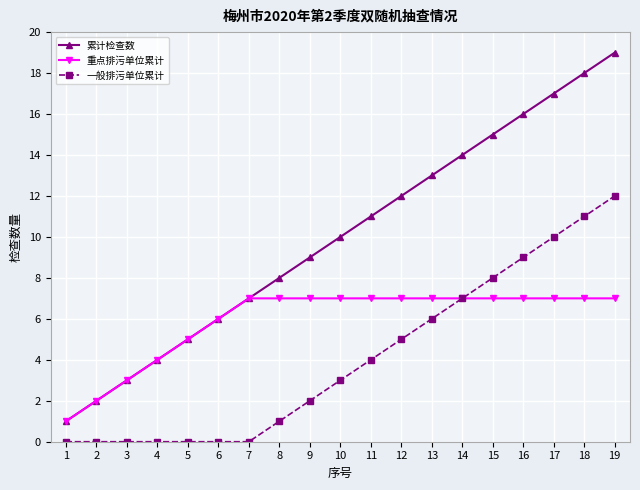

Which category has the highest value across all series?

19